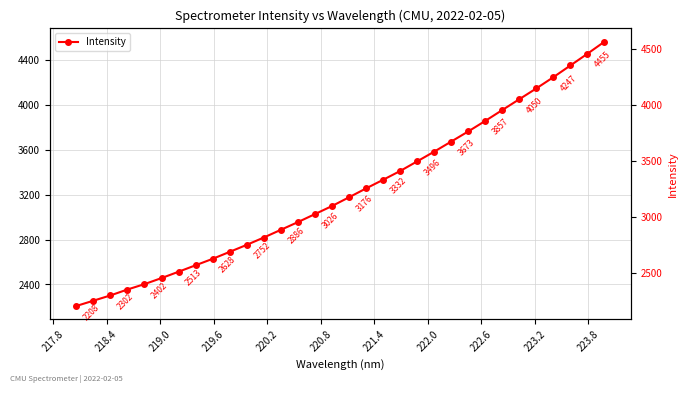

What is the average value?

3225.9